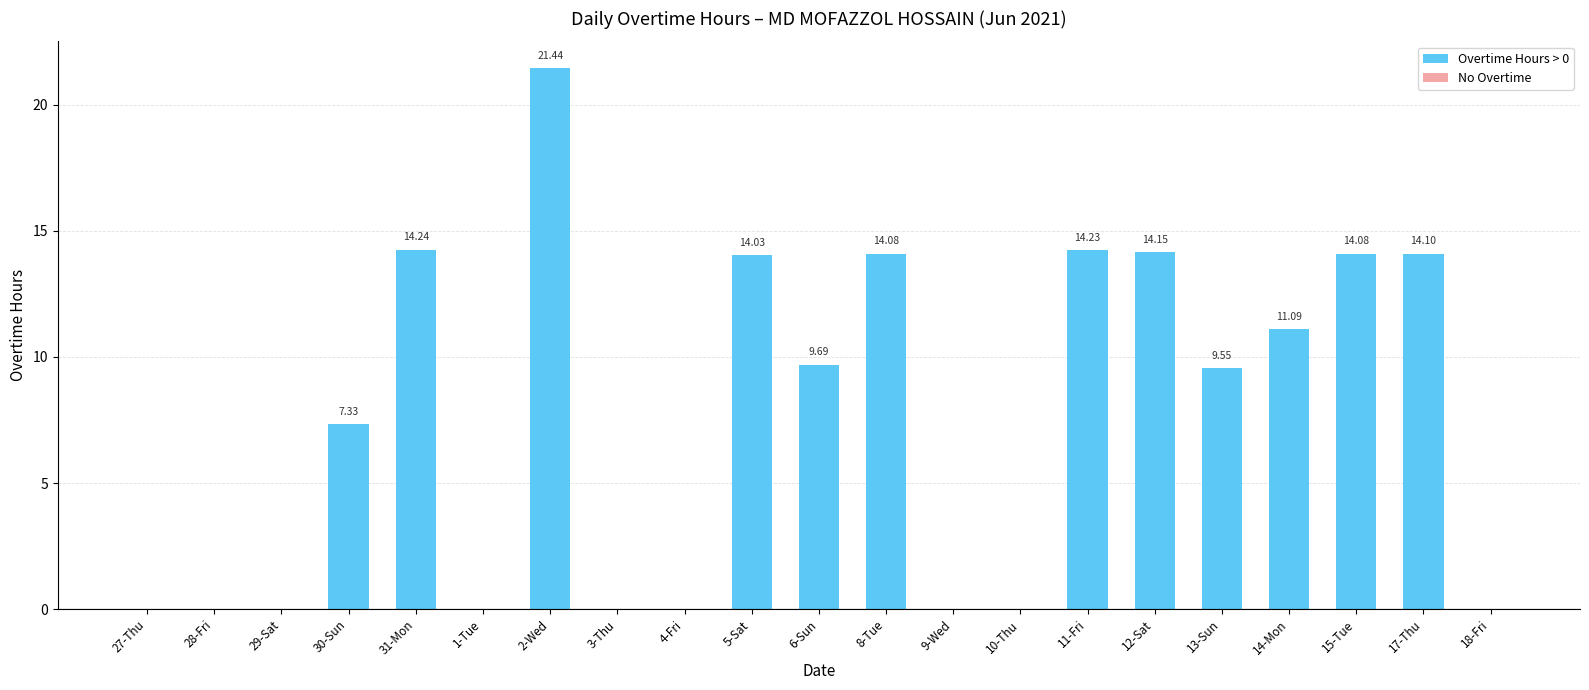

Between 28-Fri and 30-Sun, which is larger?

30-Sun